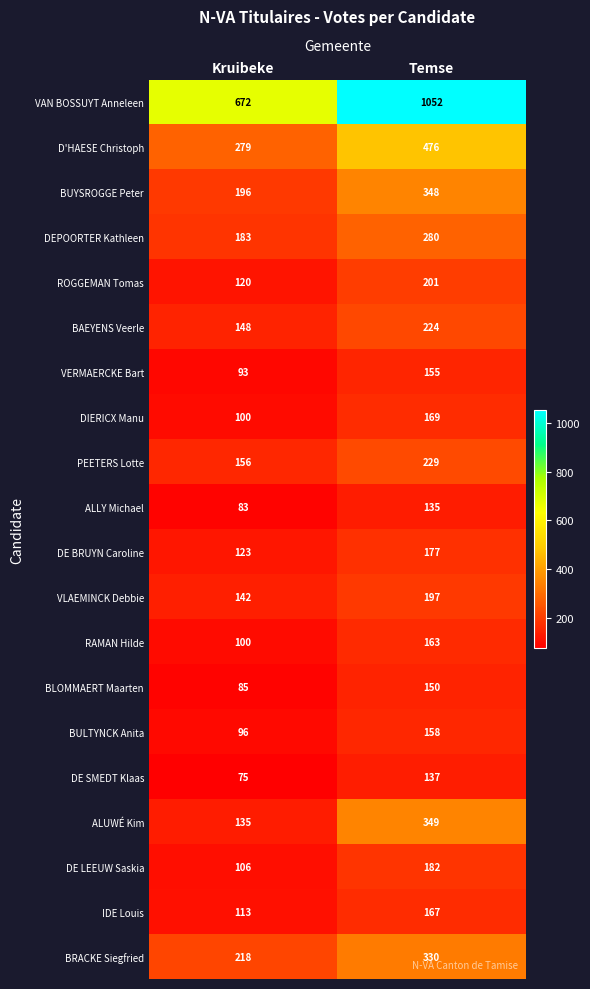

What is the total value across all series at Kruibeke?

3223